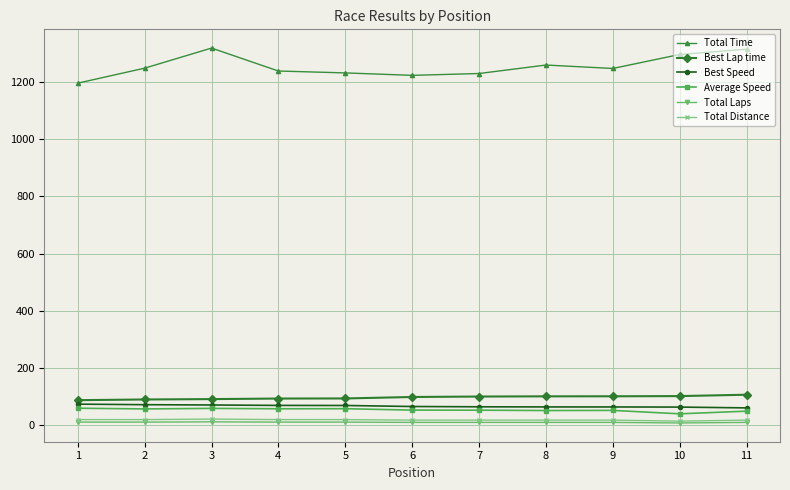

What is the sum of all Total Distance values?

205.2